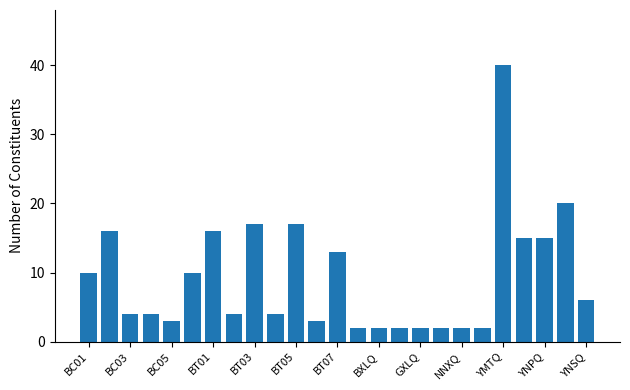

What is the difference between the maximum and minimum values?

38